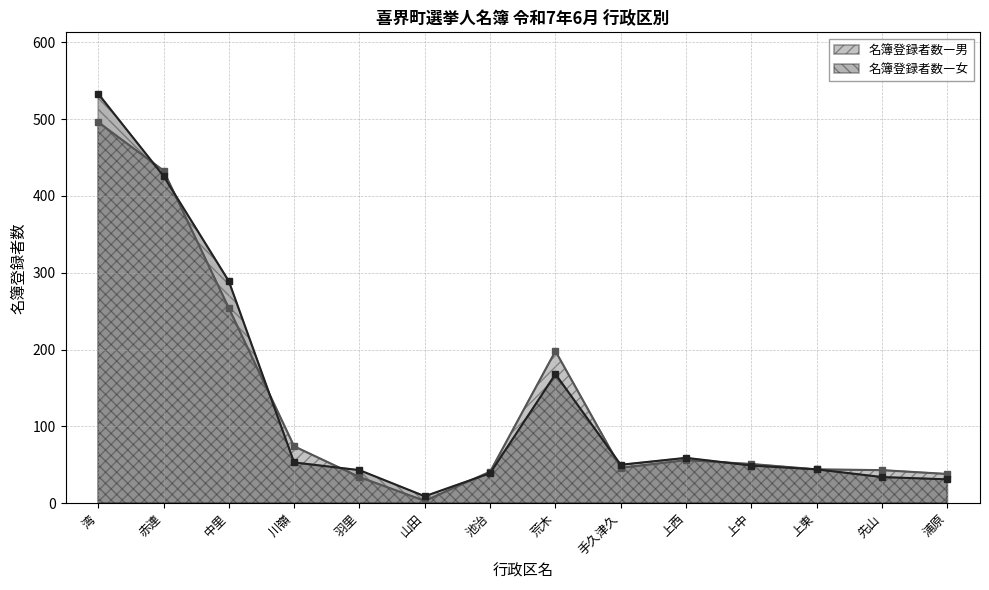

Where is the first local maximum for 名簿登録者数―女?

荒木